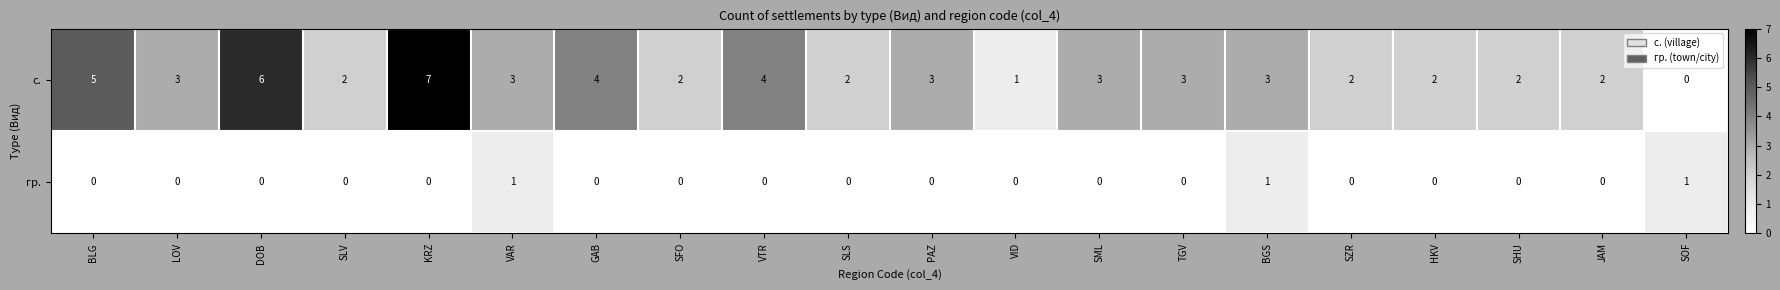

What is the maximum value for с.?

7